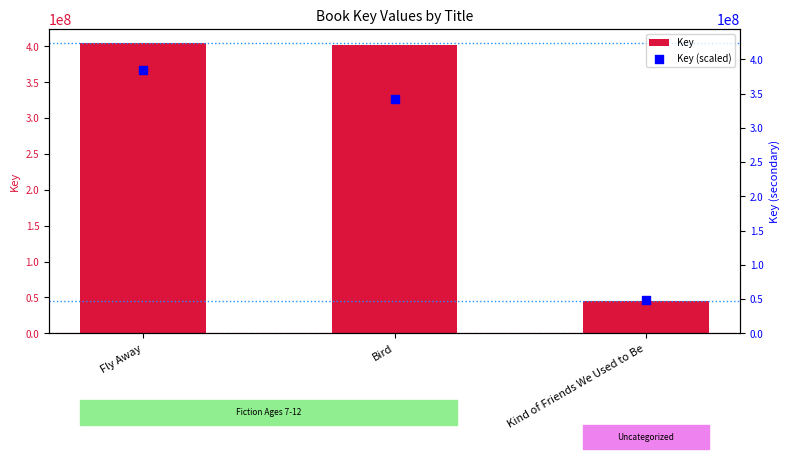

Which series contains the highest Y value?

Key